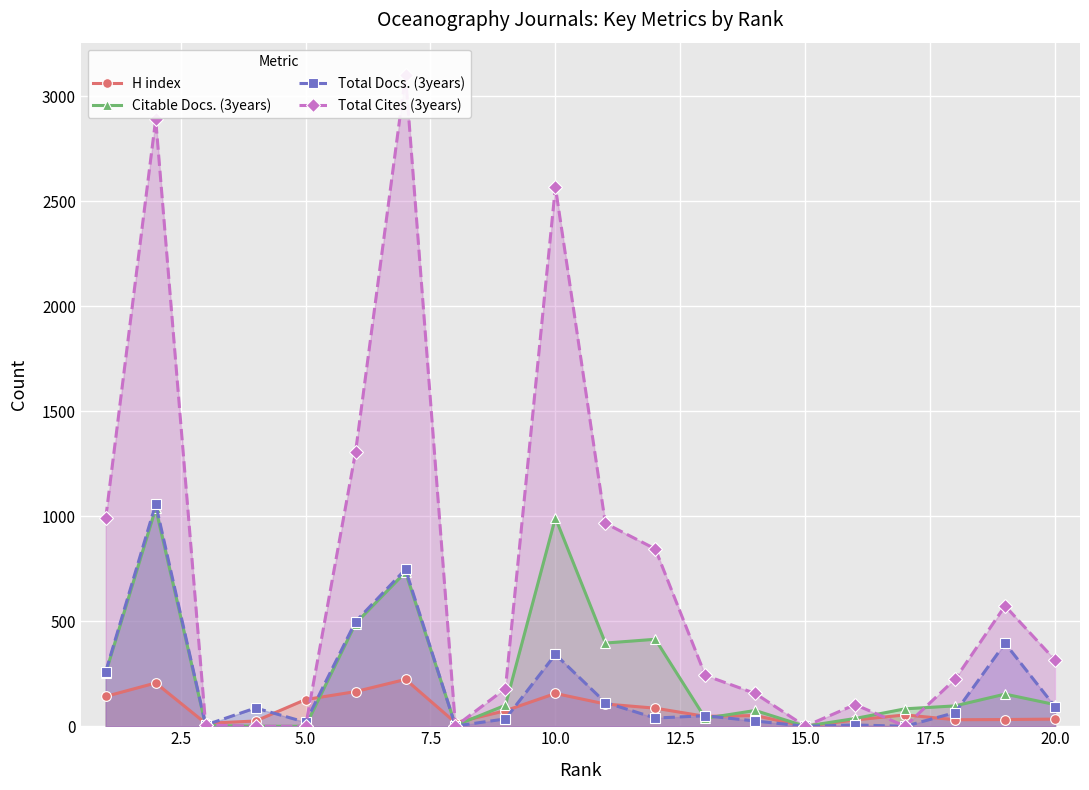

What is the highest value of the Total Cites (3years) series?

3099